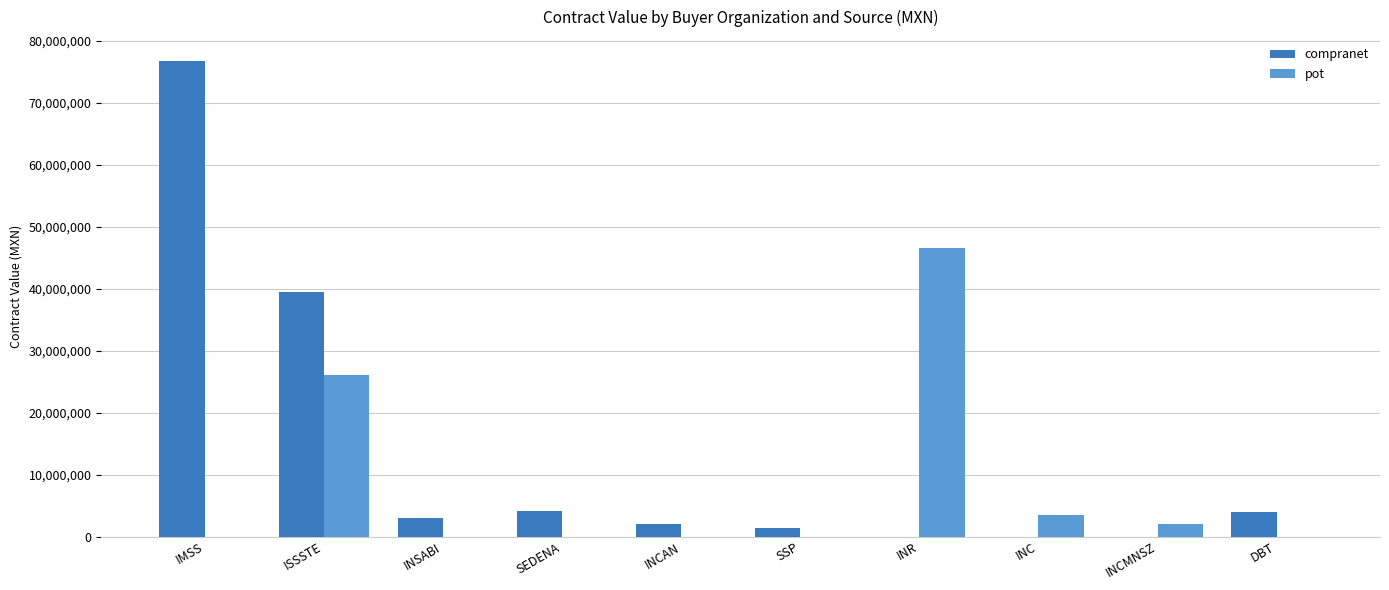

How many groups of bars are there?

10